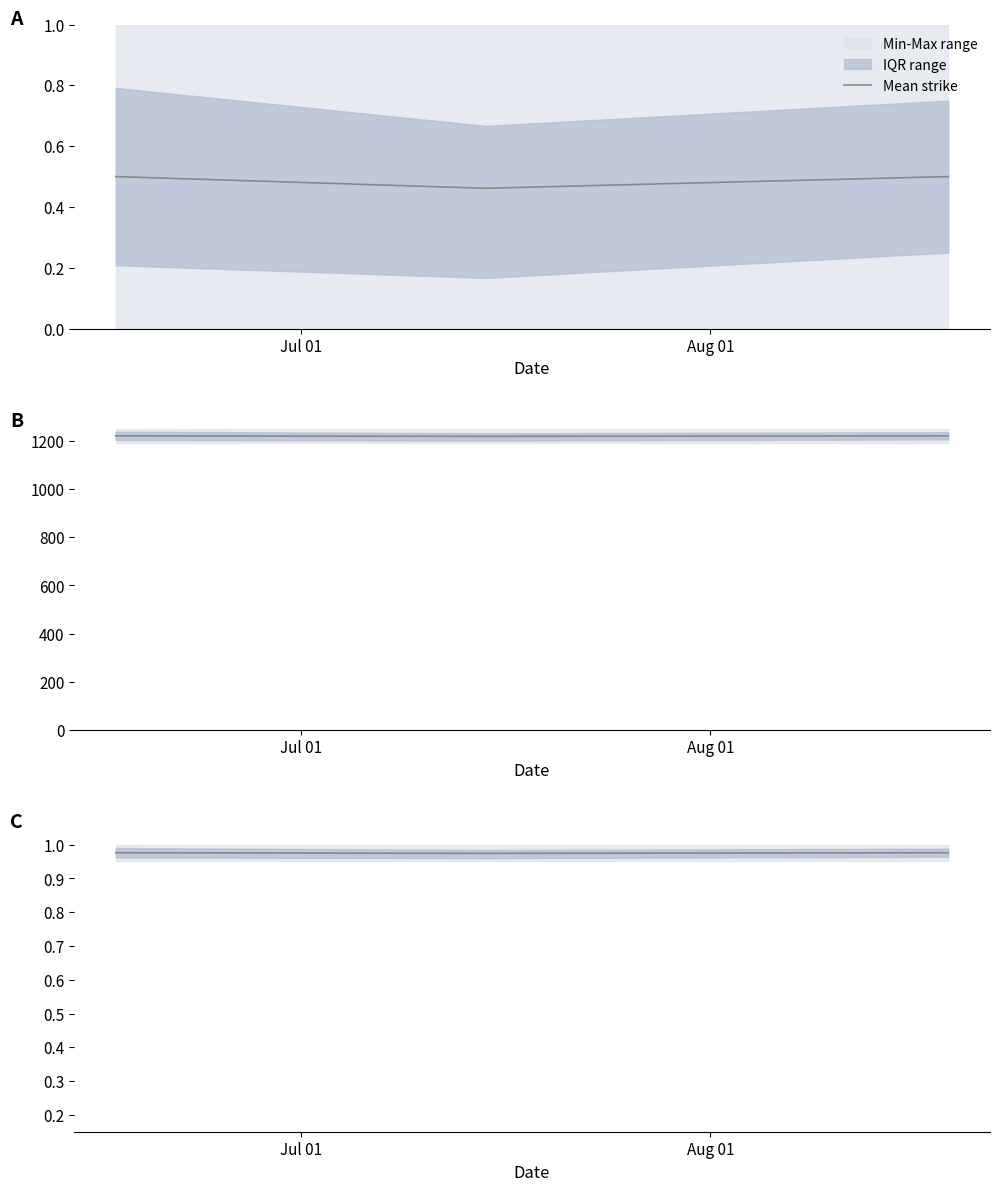

How many lines are shown in the chart?

1